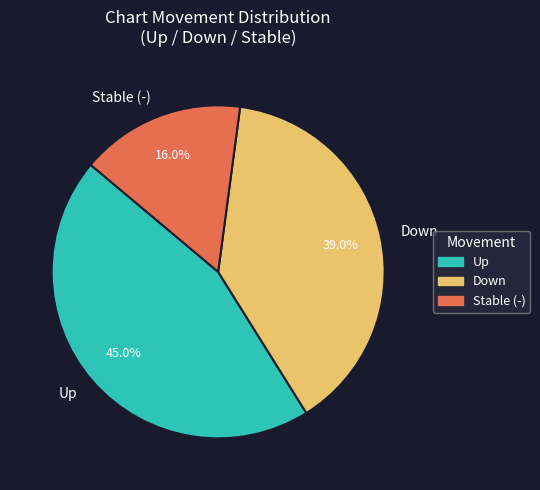

Combined, what portion of the pie is Down and Stable (-)?

55.0%